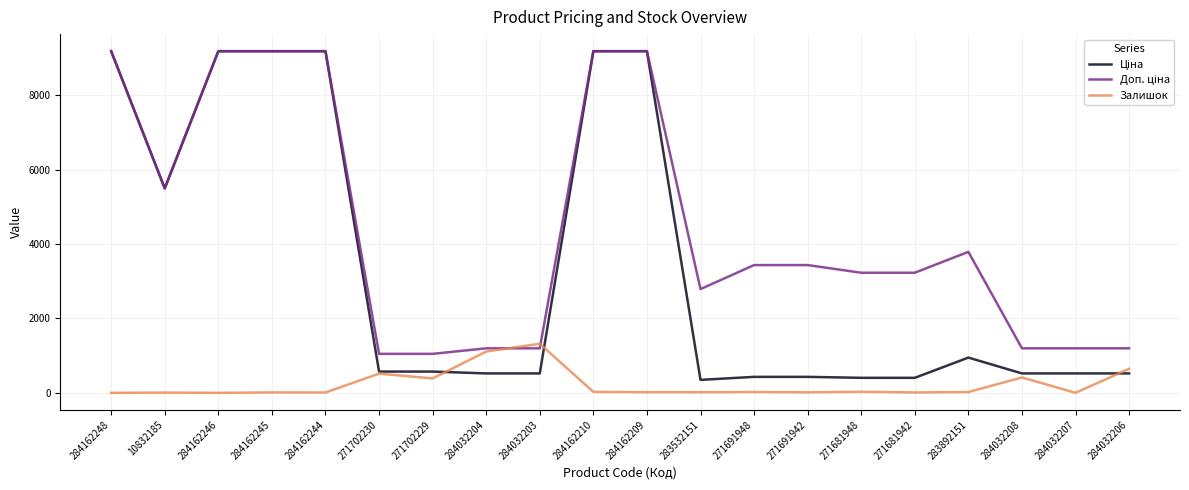

Is it true that Залишок equals 1319.0 at 284032203?

True